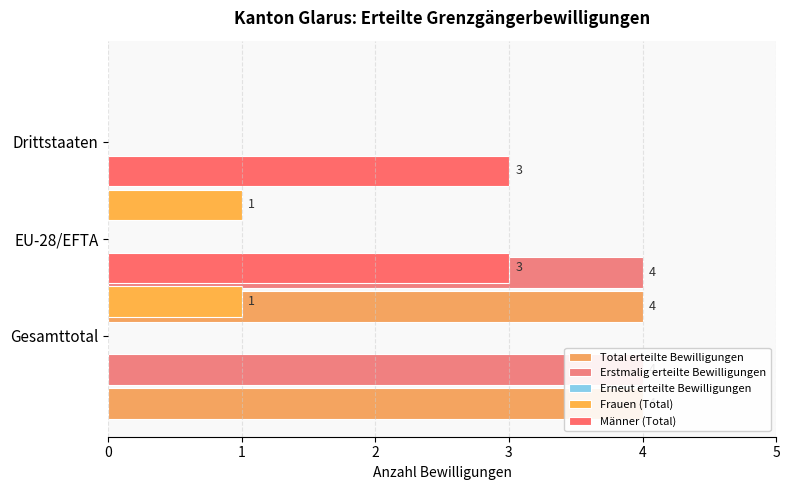

Count the Frauen (Total) values in the range 0 to 1.

3